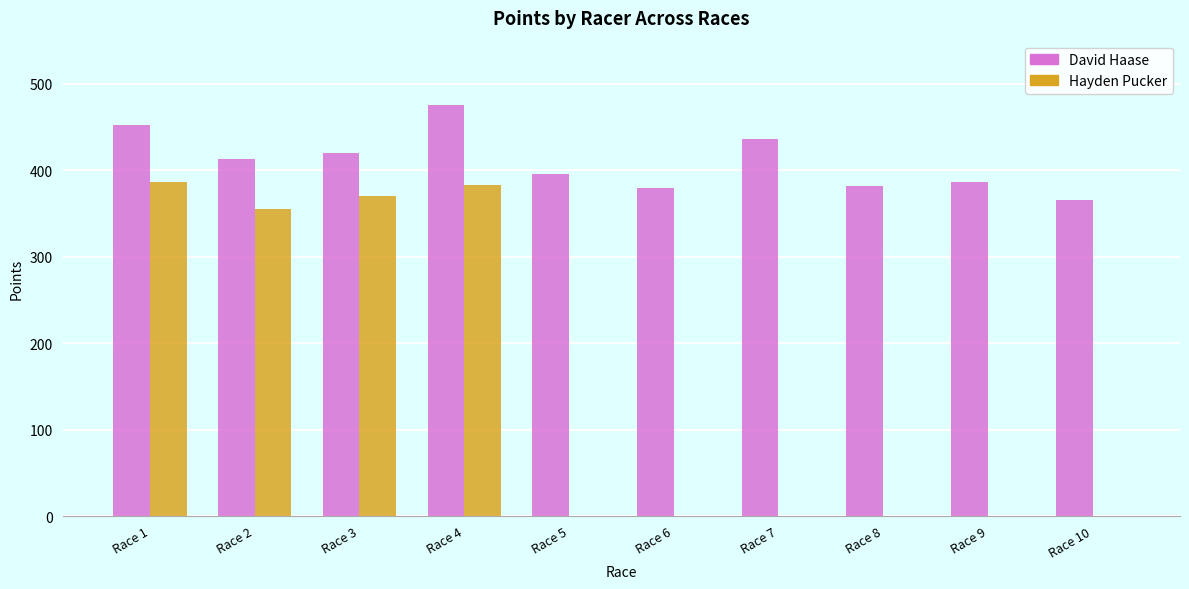

Which series has the largest total across all categories?

David Haase